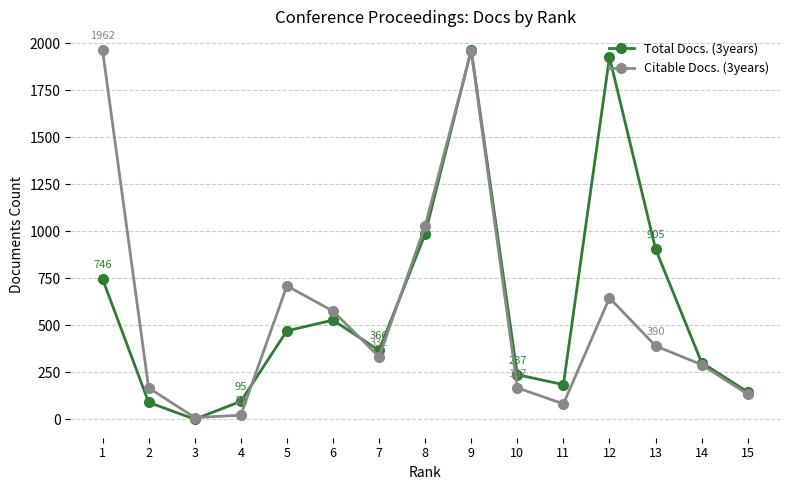

True or false: Total Docs. (3years) has more than 1 points higher than both neighbors.

True